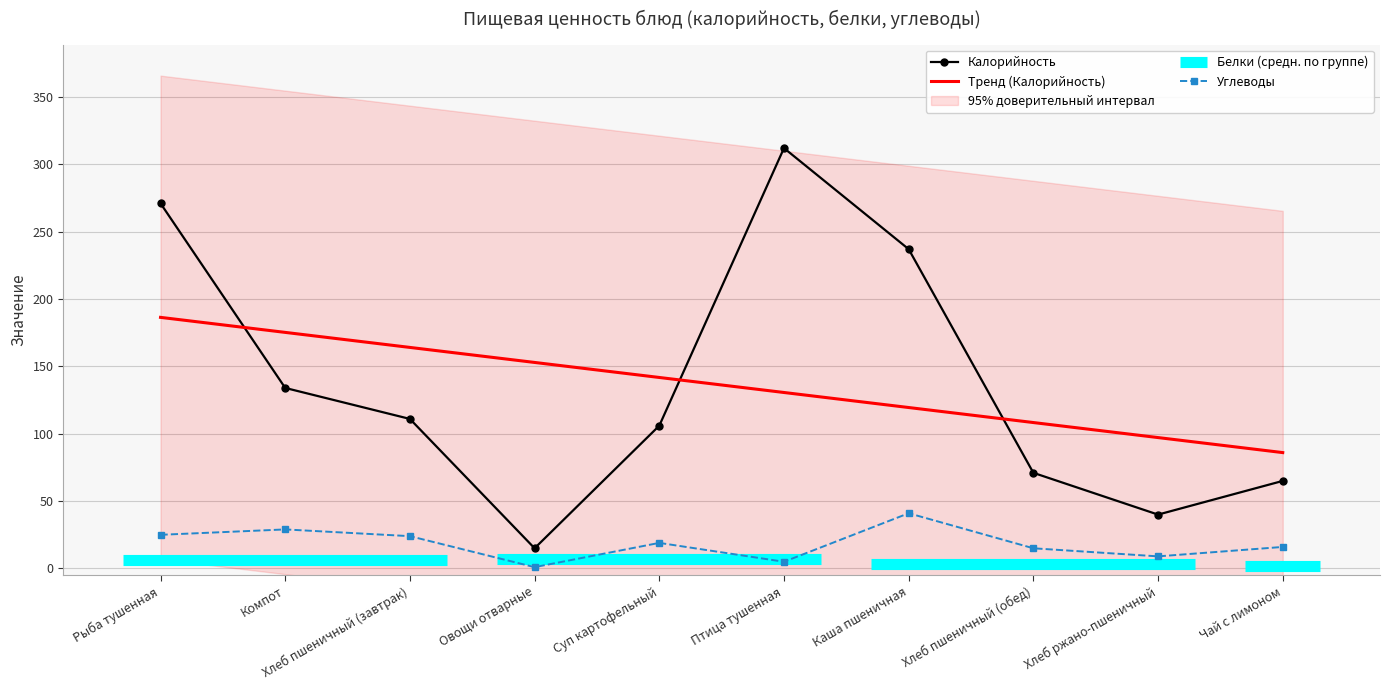

At which label is Углеводы closest to 21?

Суп картофельный